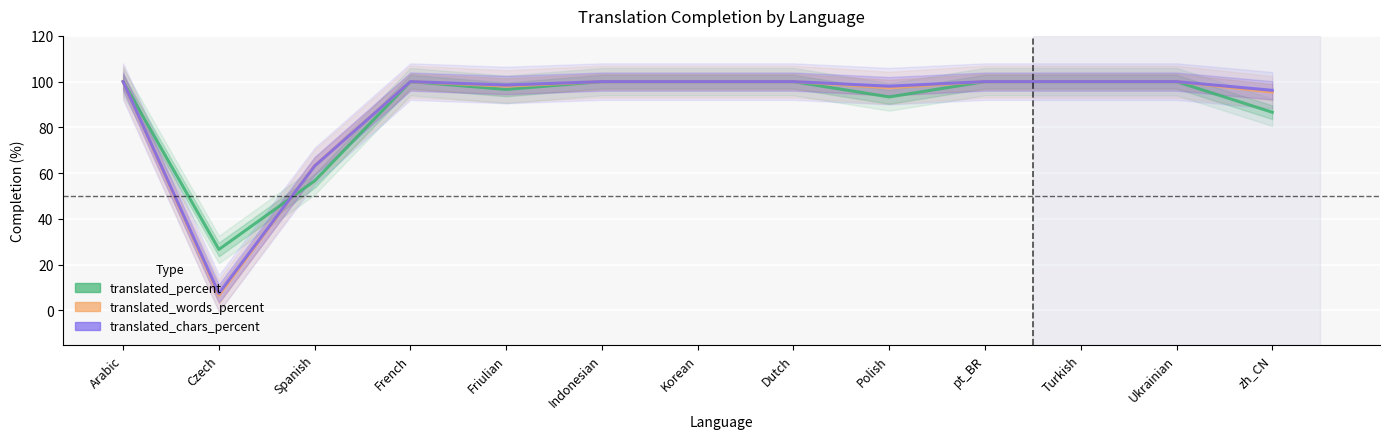

True or false: translated_words_percent has a value of 98.0 at Friulian.

True